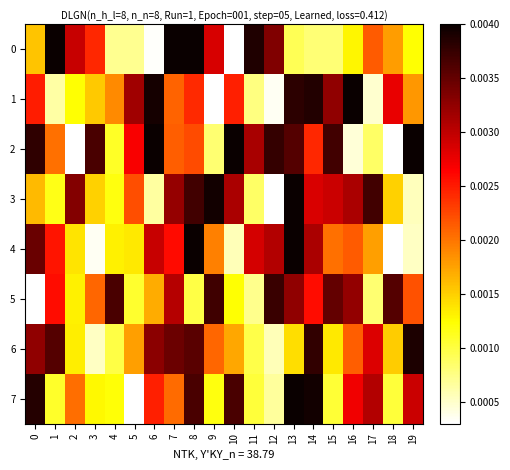

Reading right to left, transcribe all the data shown in this chart.

0: 19=0.0	18=0.0	17=0.0	16=0.0	15=0.0	14=0.0	13=0.0	12=0.0	11=0.0	10=0.0	9=0.0	8=0.0	7=0.0	6=0.0	5=0.0	4=0.0	3=0.0	2=0.0	1=0.0	0=0.0
1: 19=0.0	18=0.0	17=0.0	16=0.0	15=0.0	14=0.0	13=0.0	12=0.0	11=0.0	10=0.0	9=0.0	8=0.0	7=0.0	6=0.0	5=0.0	4=0.0	3=0.0	2=0.0	1=0.0	0=0.0
2: 19=0.0	18=0.0	17=0.0	16=0.0	15=0.0	14=0.0	13=0.0	12=0.0	11=0.0	10=0.0	9=0.0	8=0.0	7=0.0	6=0.0	5=0.0	4=0.0	3=0.0	2=0.0	1=0.0	0=0.0
3: 19=0.0	18=0.0	17=0.0	16=0.0	15=0.0	14=0.0	13=0.0	12=0.0	11=0.0	10=0.0	9=0.0	8=0.0	7=0.0	6=0.0	5=0.0	4=0.0	3=0.0	2=0.0	1=0.0	0=0.0
4: 19=0.0	18=0.0	17=0.0	16=0.0	15=0.0	14=0.0	13=0.0	12=0.0	11=0.0	10=0.0	9=0.0	8=0.0	7=0.0	6=0.0	5=0.0	4=0.0	3=0.0	2=0.0	1=0.0	0=0.0
5: 19=0.0	18=0.0	17=0.0	16=0.0	15=0.0	14=0.0	13=0.0	12=0.0	11=0.0	10=0.0	9=0.0	8=0.0	7=0.0	6=0.0	5=0.0	4=0.0	3=0.0	2=0.0	1=0.0	0=0.0
6: 19=0.0	18=0.0	17=0.0	16=0.0	15=0.0	14=0.0	13=0.0	12=0.0	11=0.0	10=0.0	9=0.0	8=0.0	7=0.0	6=0.0	5=0.0	4=0.0	3=0.0	2=0.0	1=0.0	0=0.0
7: 19=0.0	18=0.0	17=0.0	16=0.0	15=0.0	14=0.0	13=0.0	12=0.0	11=0.0	10=0.0	9=0.0	8=0.0	7=0.0	6=0.0	5=0.0	4=0.0	3=0.0	2=0.0	1=0.0	0=0.0